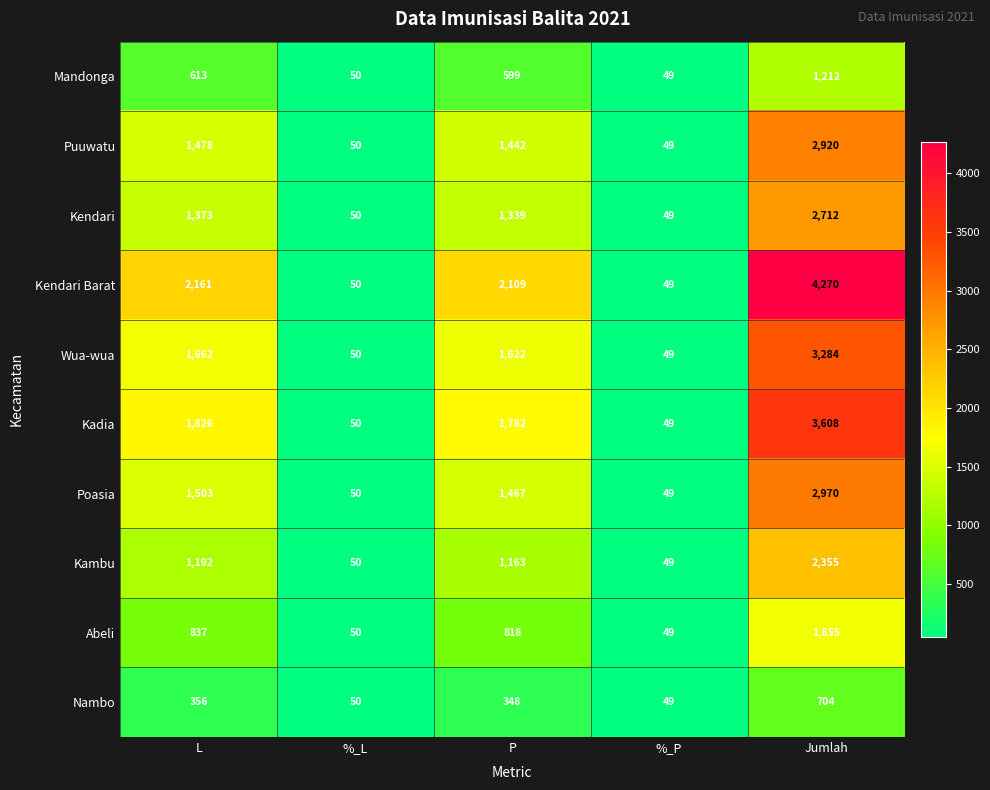

At which category does the chart reach its peak across all series?

Jumlah